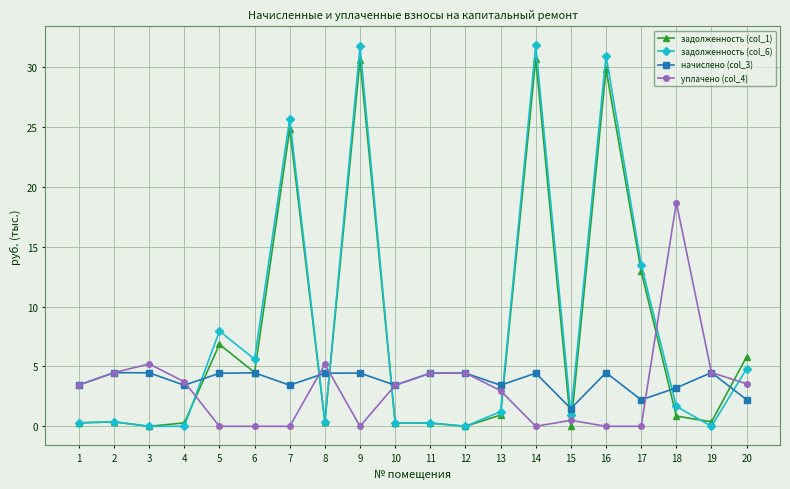

What is the spread (max minus min) of values at 10?

3.1